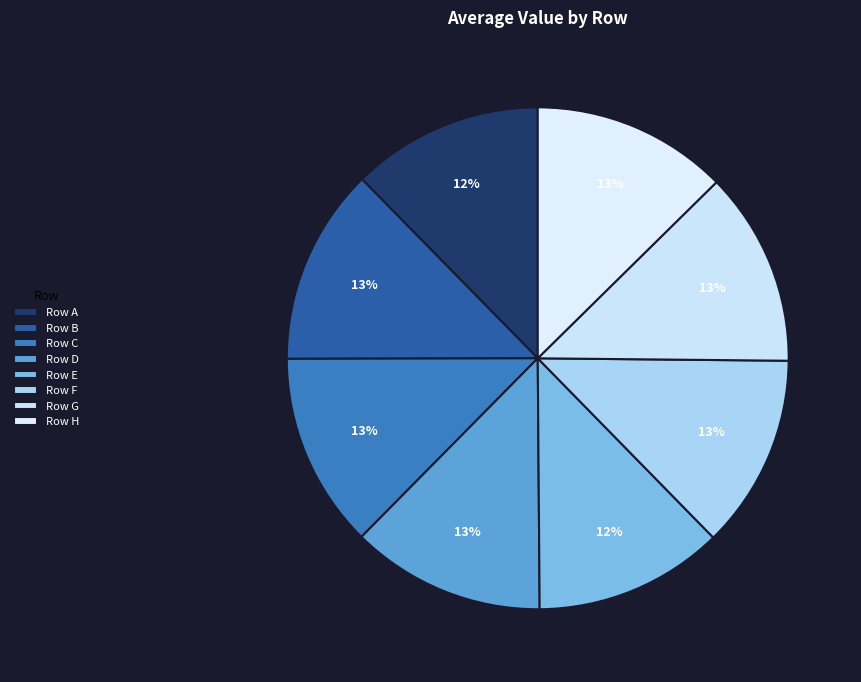

Which slice is the largest?

B